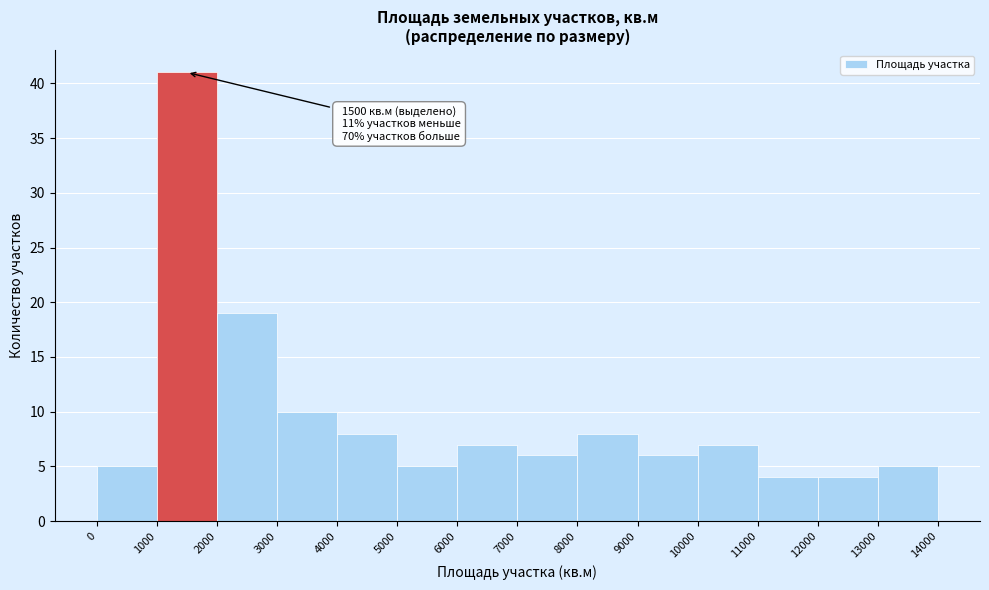

Over which range of the x-axis is the bar tallest?

1000 to 2000